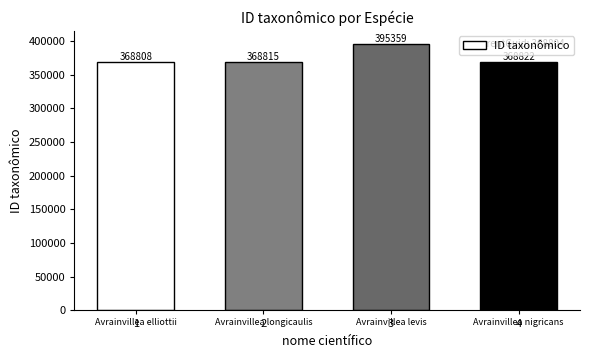

What is the change in value from 3 to 4?

-26537